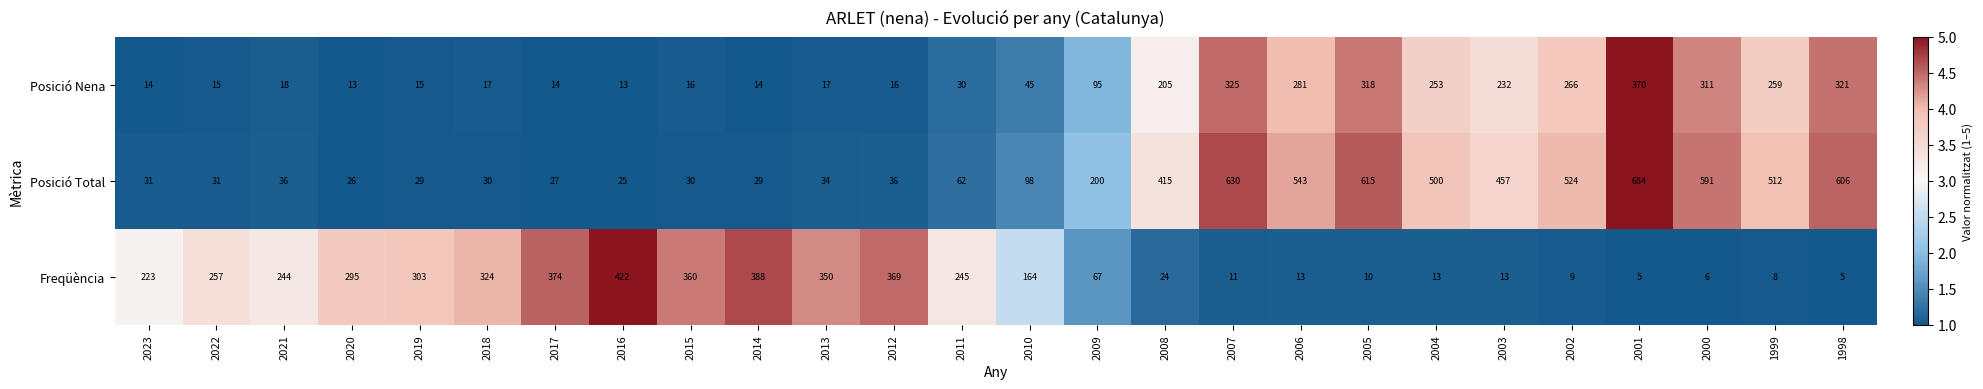

What is the sum of all Posició Nena values?

3493